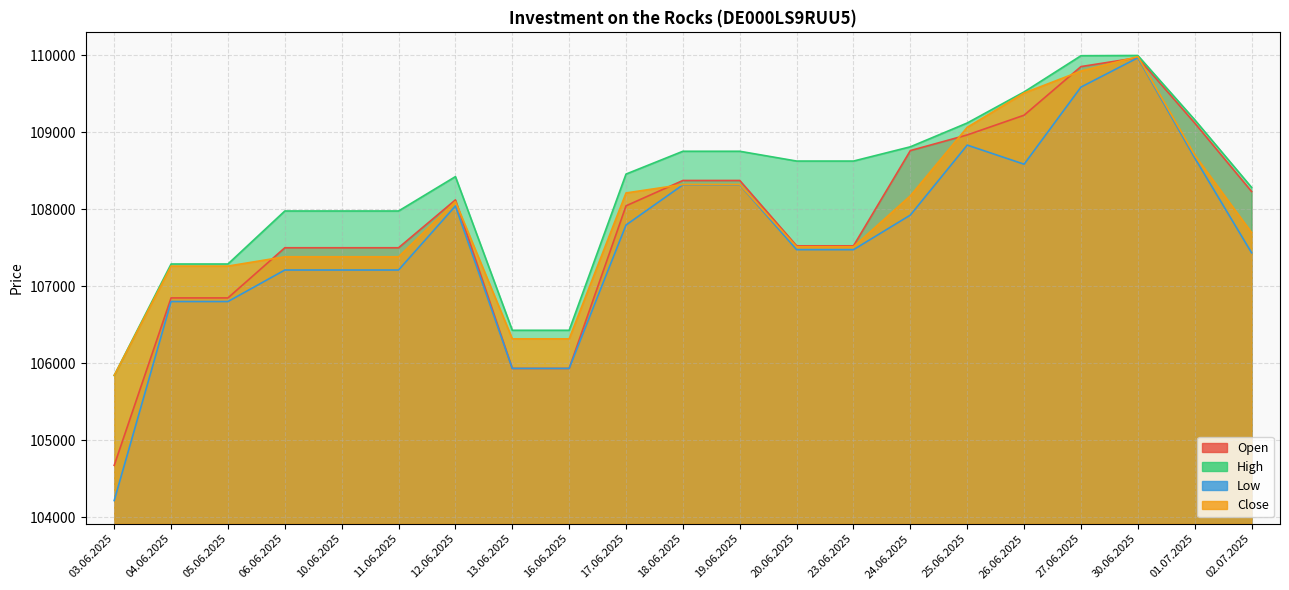

True or false: Open and Low intersect in this chart.

False